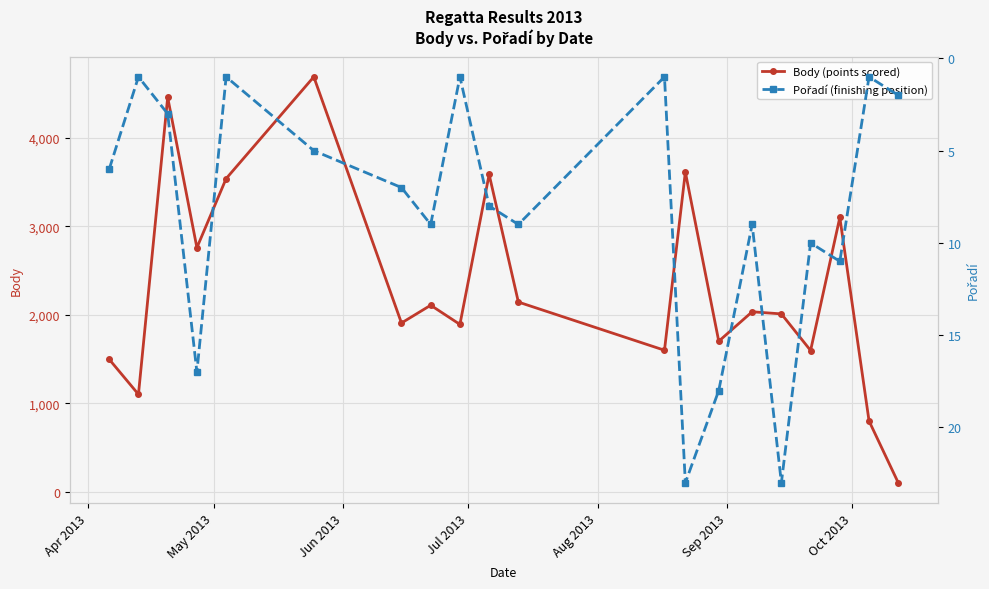

What is the value of the Body (points scored) point at the 12th from the left?

1600